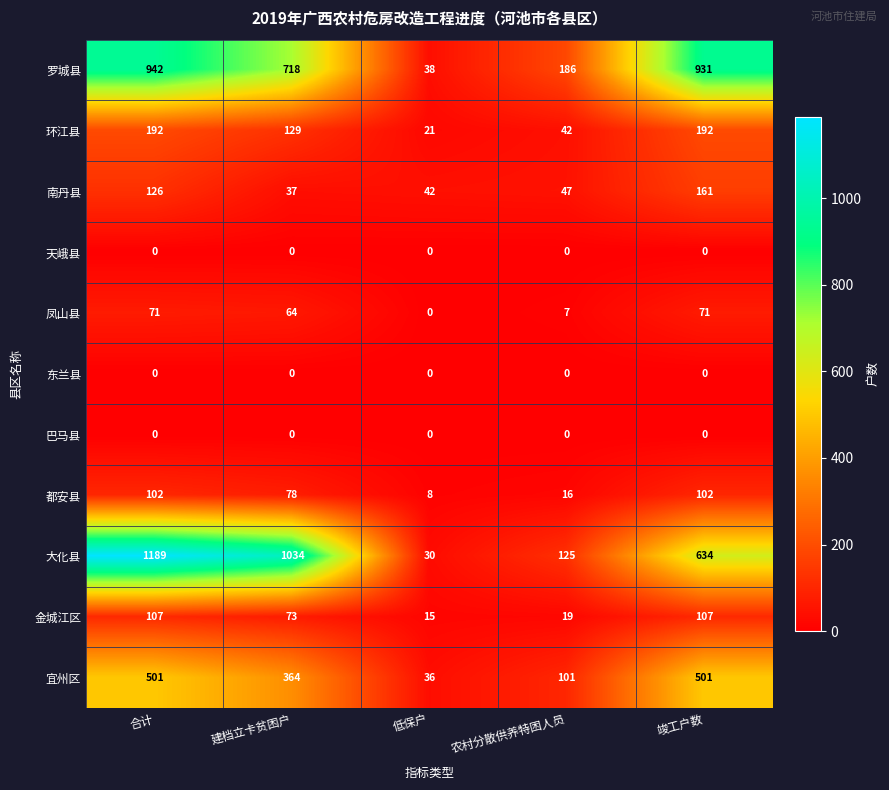

What is the difference between the highest and lowest values at 竣工户数?

931